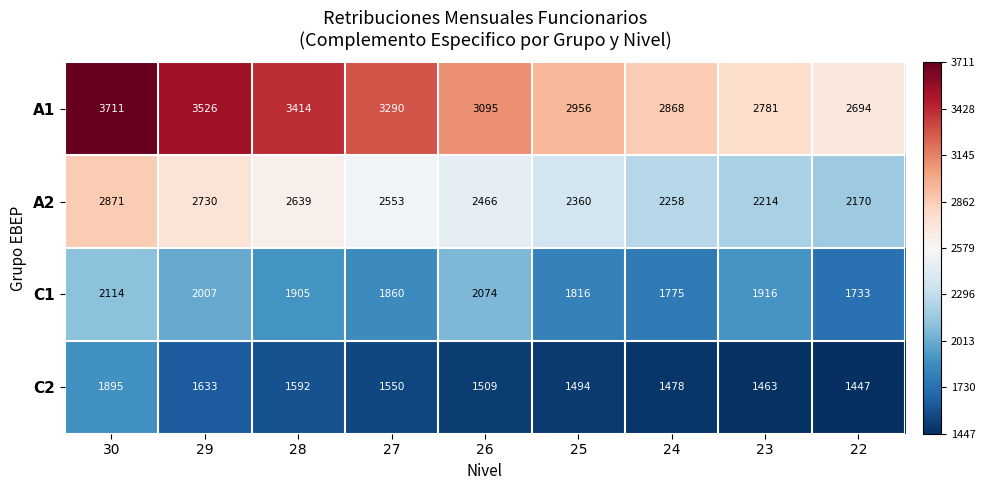

The value of A2 at 30 is 3790. True or false?

False